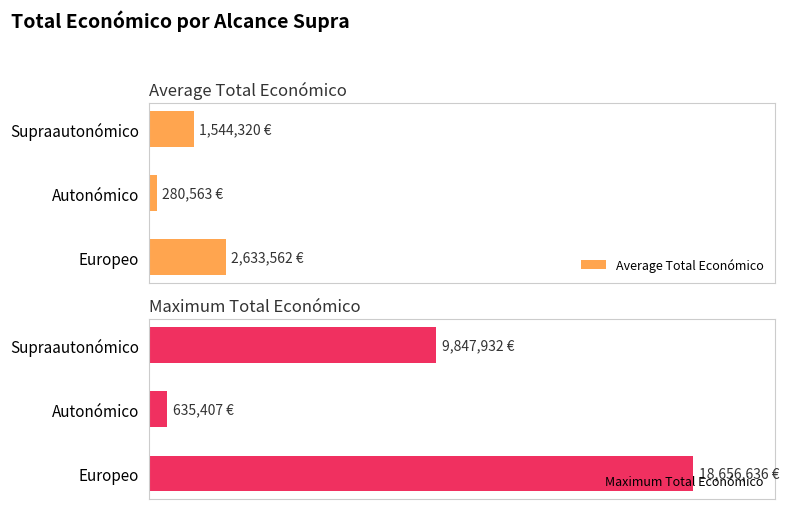

True or false: Average Total Económico has a value of 435201.5 at Autonómico.

False